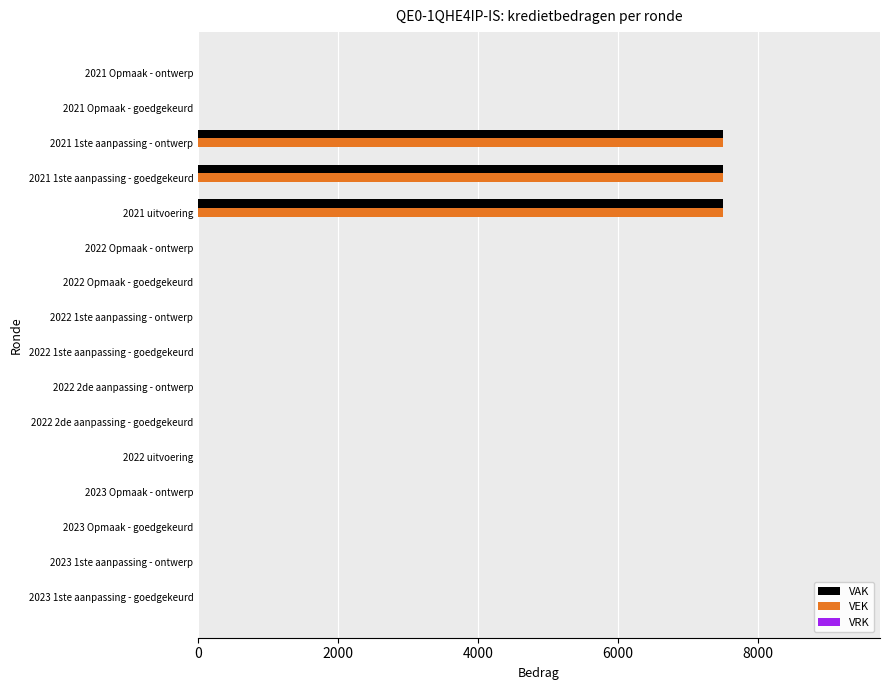

What is the sum of the VAK values at 2021 uitvoering and 2022 uitvoering?

7500